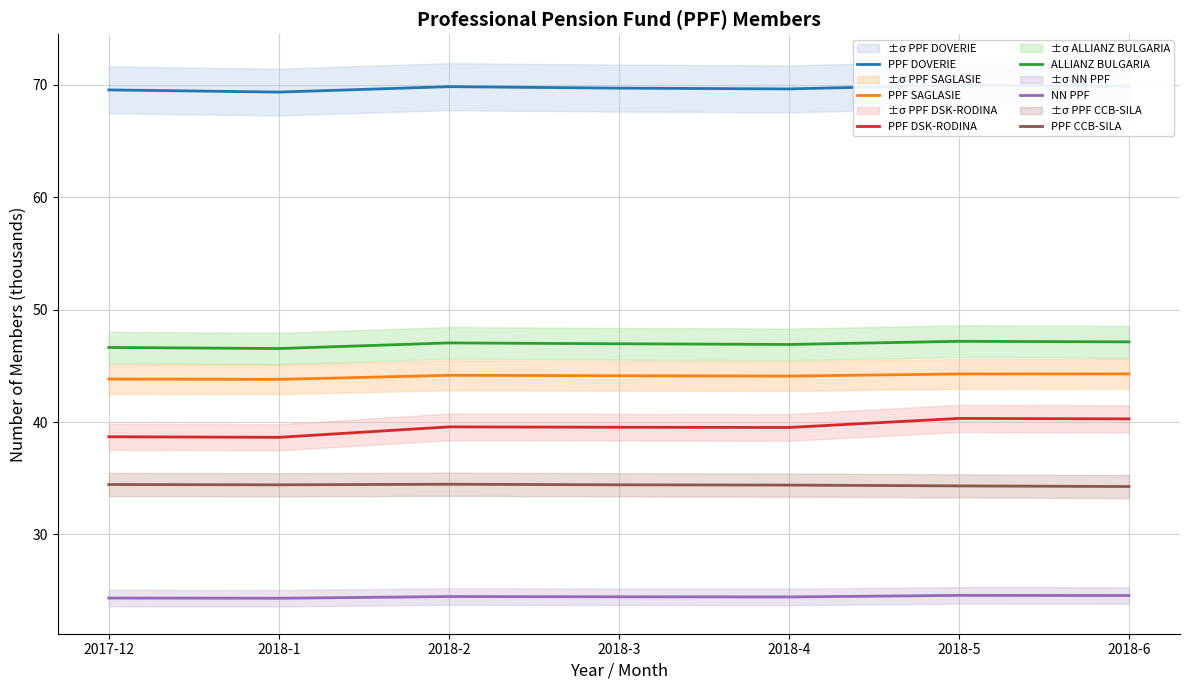

What is the minimum value for PPF SAGLASIE?

43.8